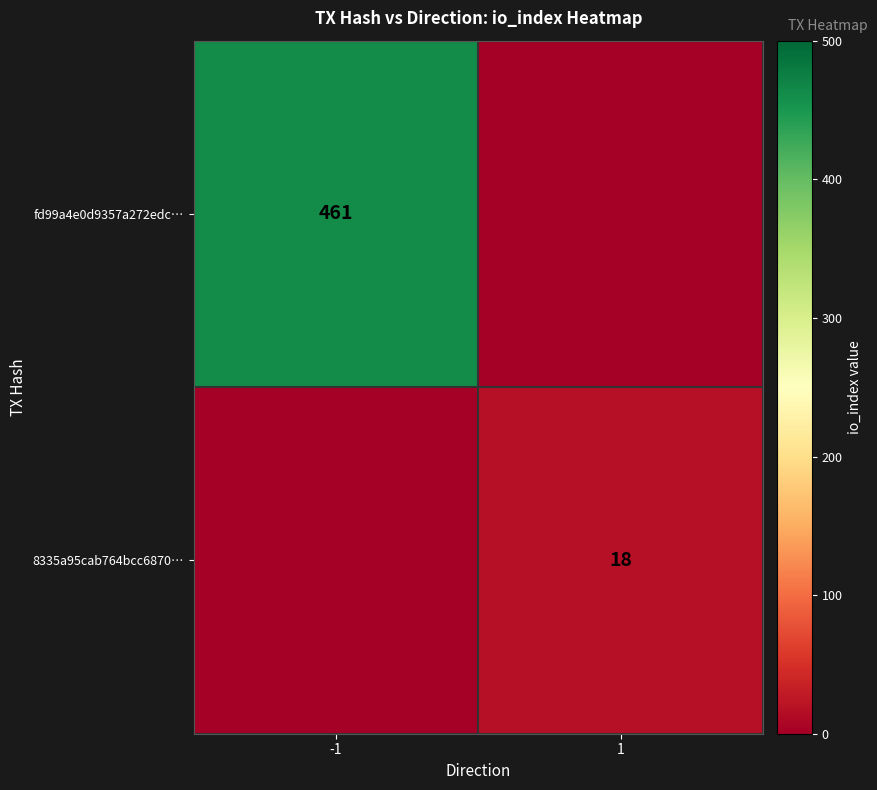

True or false: 8335a95cab764bcc6870… has a value of 18 at 1.

True